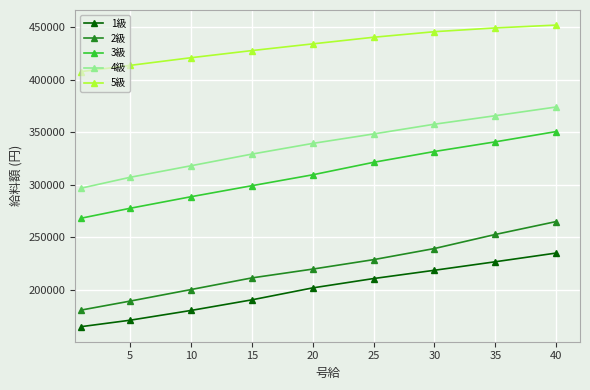

List the series in order of their peak value, highest first.

5級, 4級, 3級, 2級, 1級